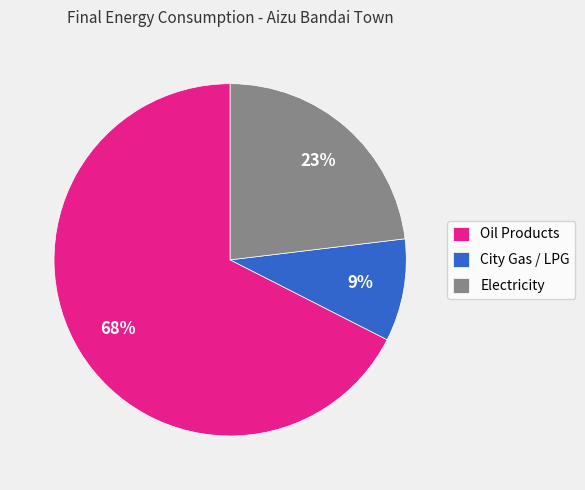

Which slice is the smallest?

City Gas / LPG